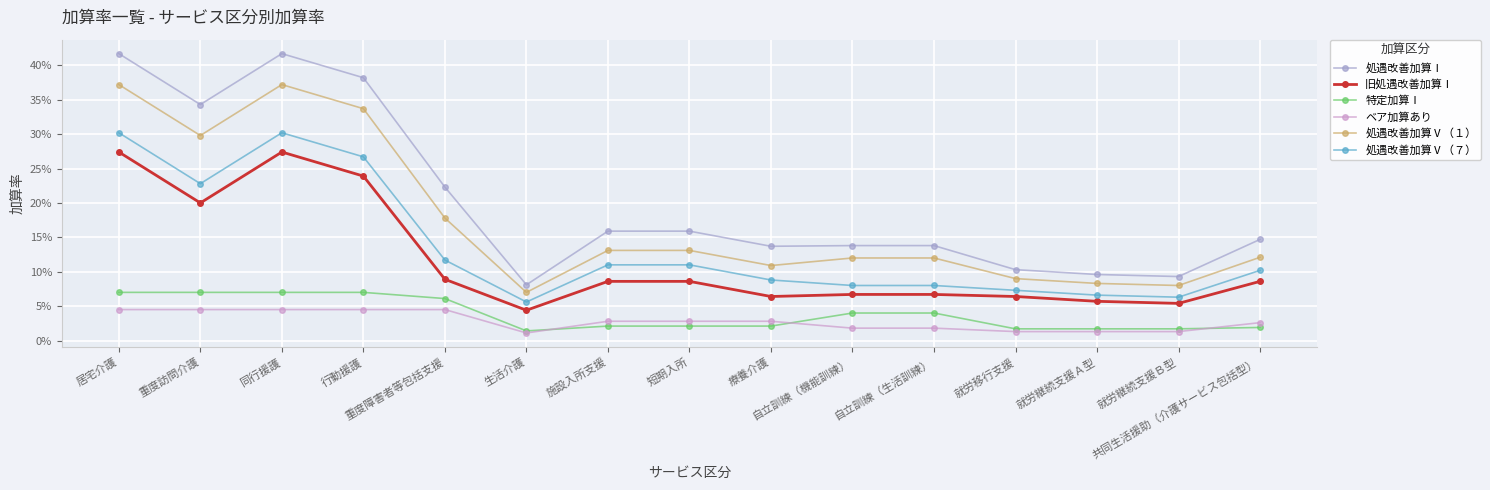

Does the chart have visible grid lines?

Yes